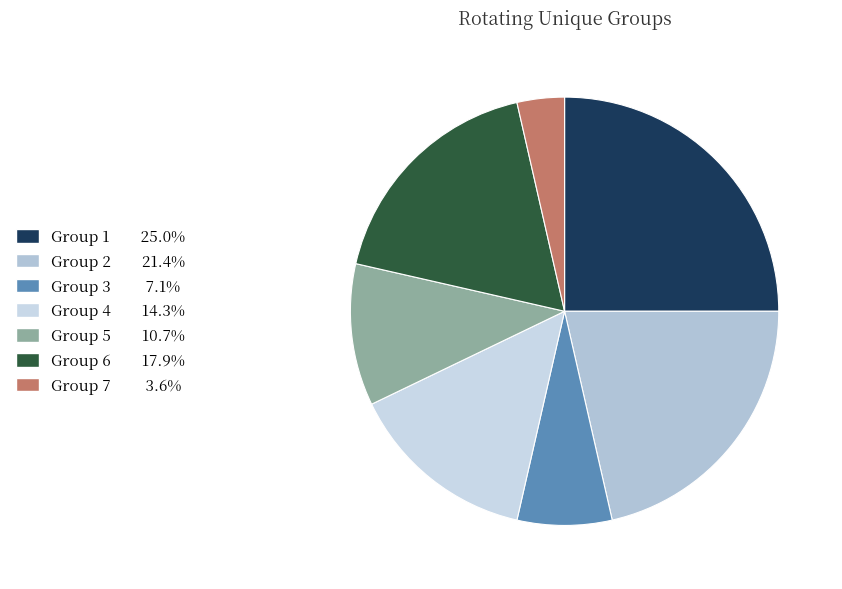

To the nearest percent, what is the average slice percentage?

14%